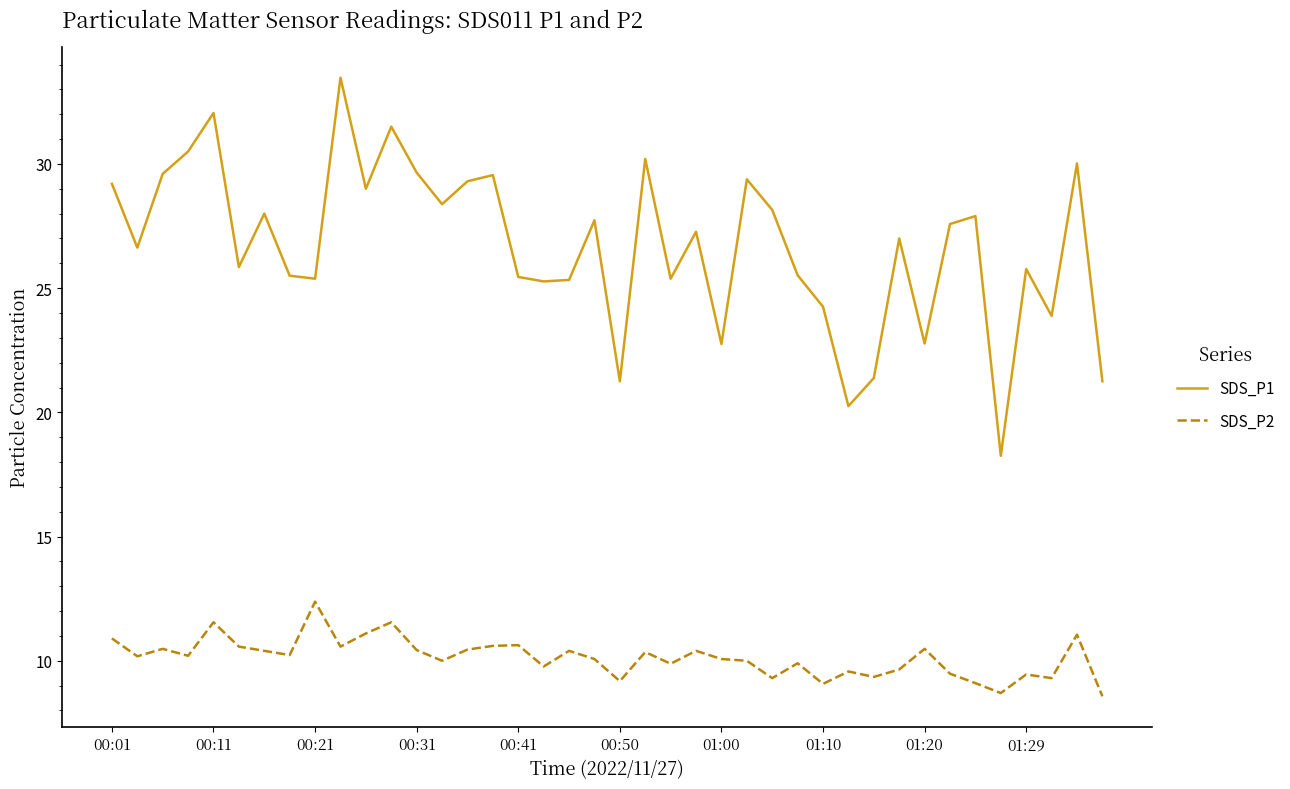

Does the chart have visible grid lines?

No